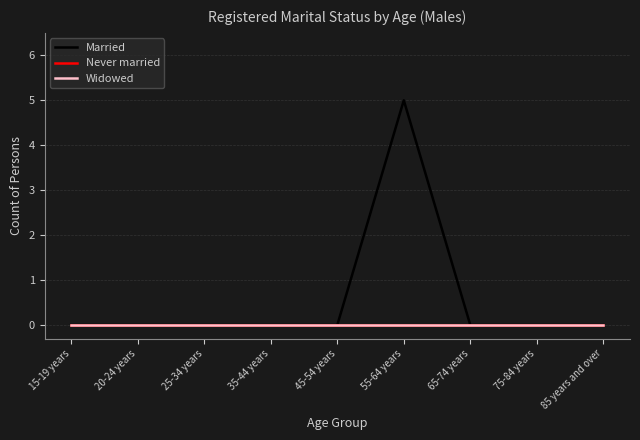

Does the chart display data point markers on the line(s)?

No